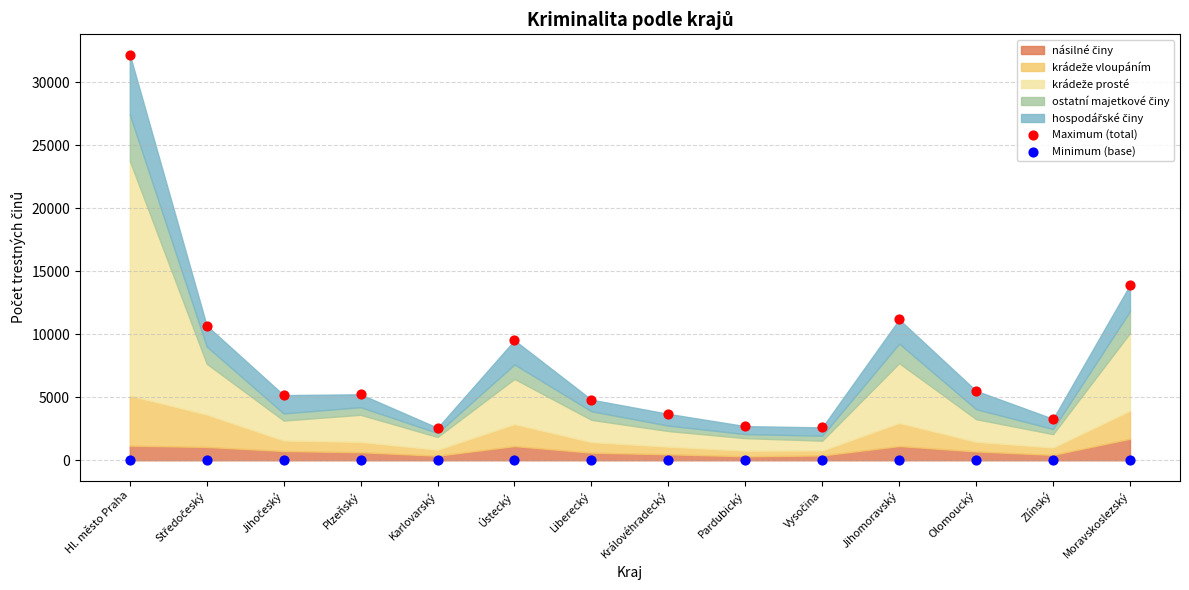

In the Maximum (total) series, what Y value is closest to 17387?

13915